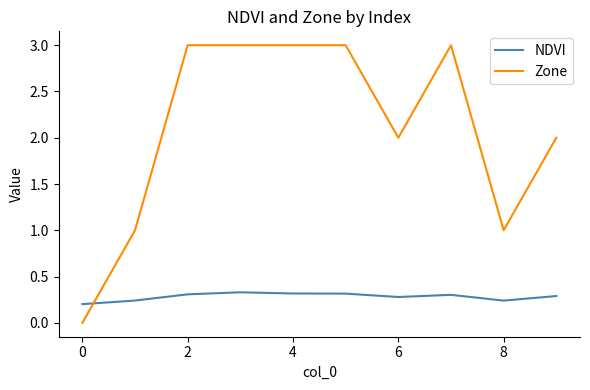

List the series in order of their peak value, lowest first.

NDVI, Zone